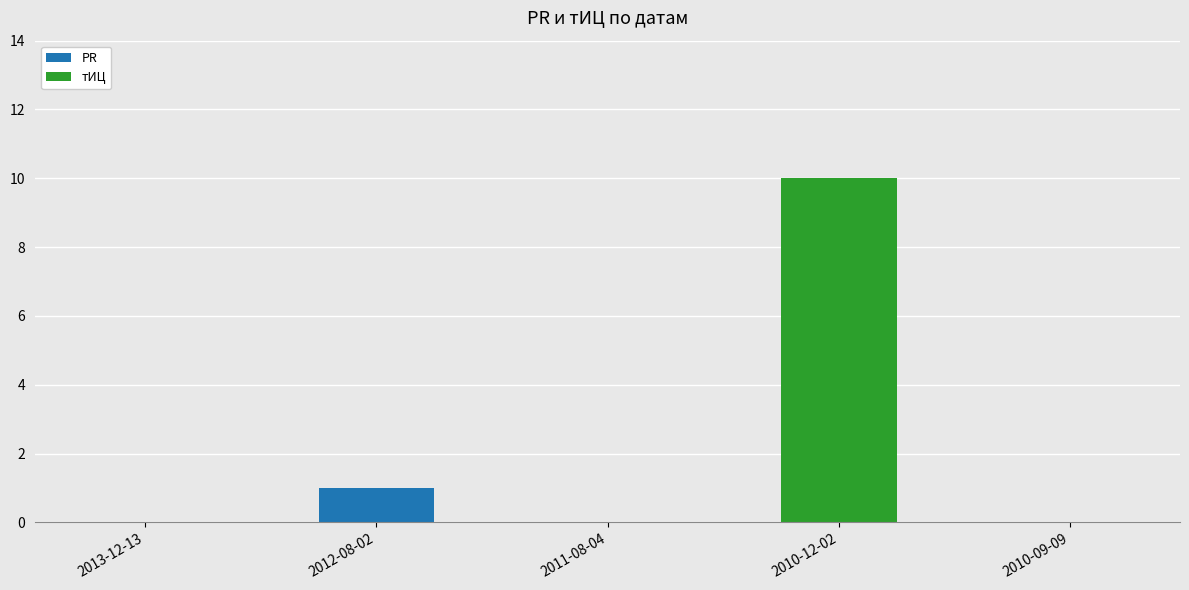

Count the number of data series in this chart.

2